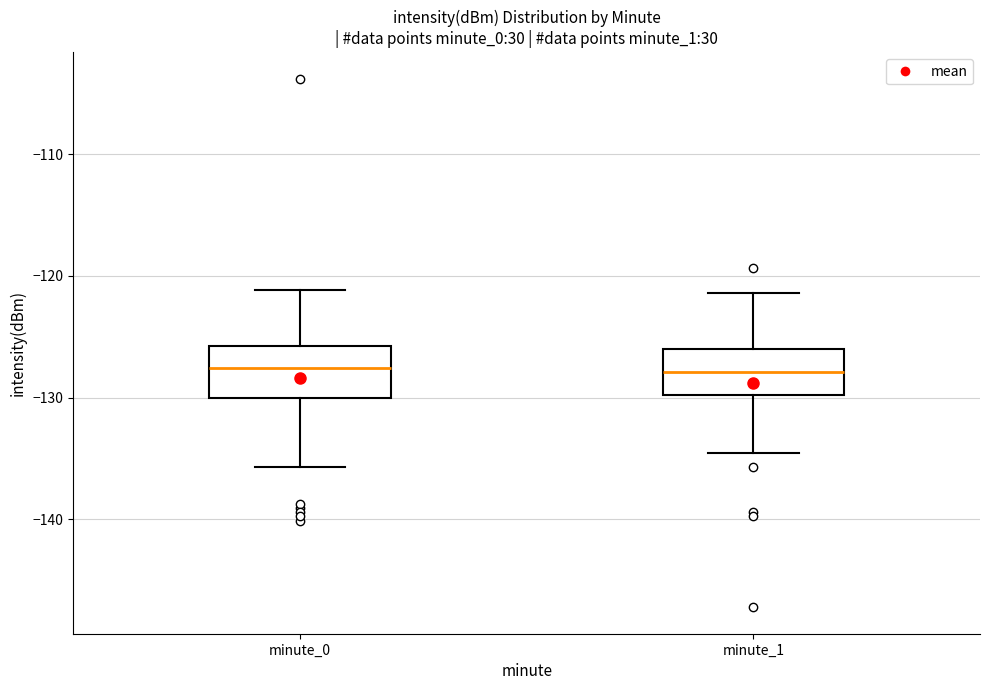

Reading left to right, read every box against the y-axis: the position of its median line, the range the box covers, and the ends of its whiskers. The values are not printed on the chart, so give them approximately, as read against the axis.

minute_0: median -128, box -130 to -126, whiskers -136 to -121
minute_1: median -128, box -130 to -126, whiskers -135 to -121